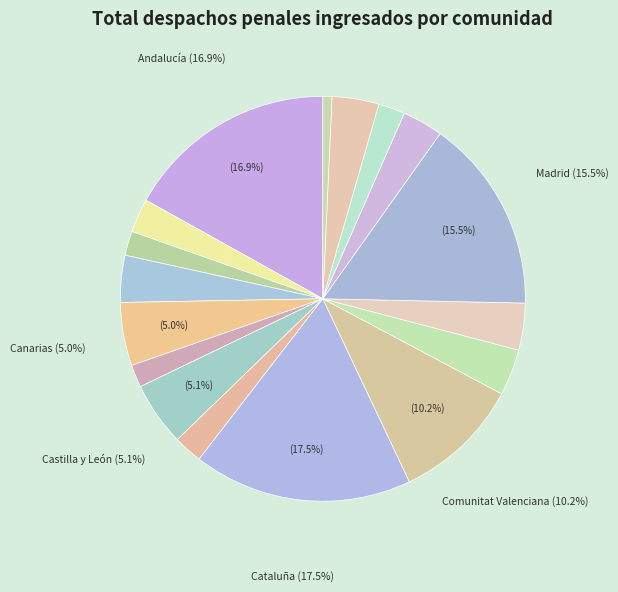

Count the number of slices in the pie.

17